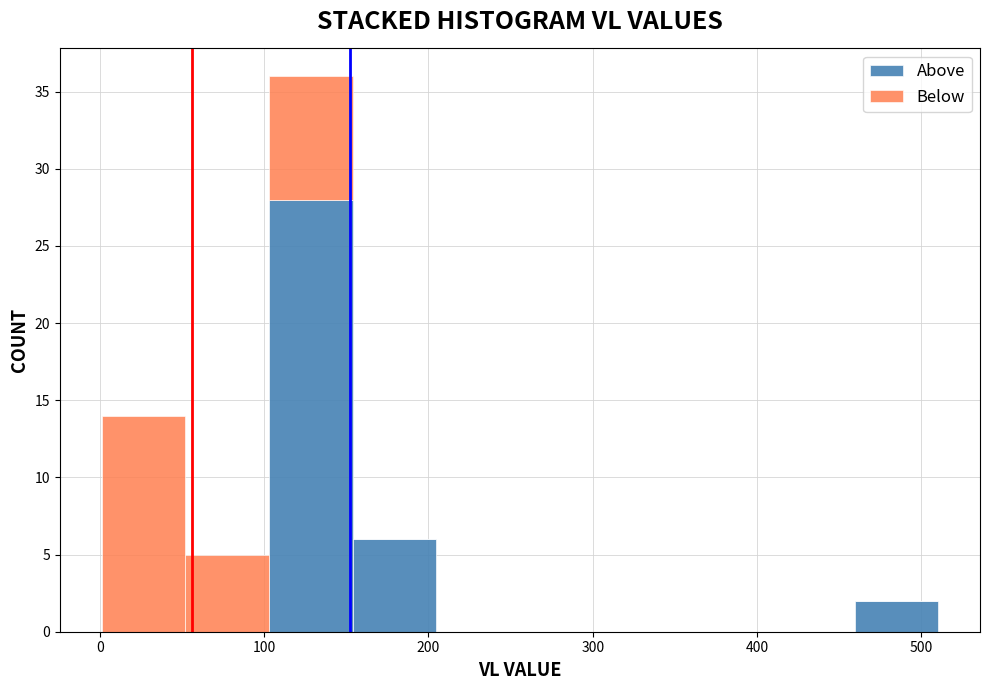

What is the total height of the stacked bar covering 150 to 200 on the x-axis? Neither the bar edges nor the heights are printed on the chart, so give them approximately, as read against the axes.

6